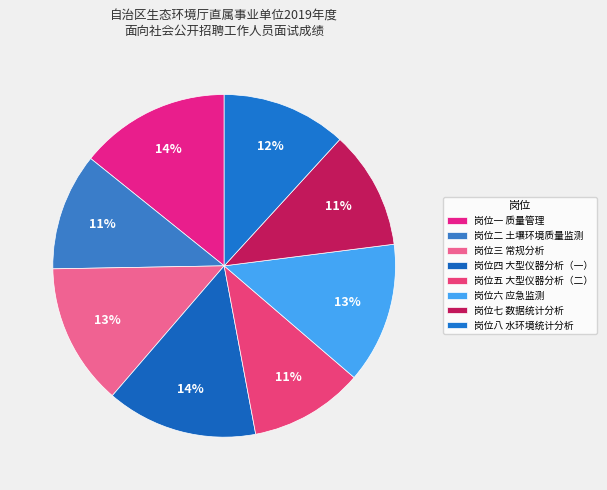

What percentage is the 岗位三 常规分析 slice, to the nearest percent?

13%